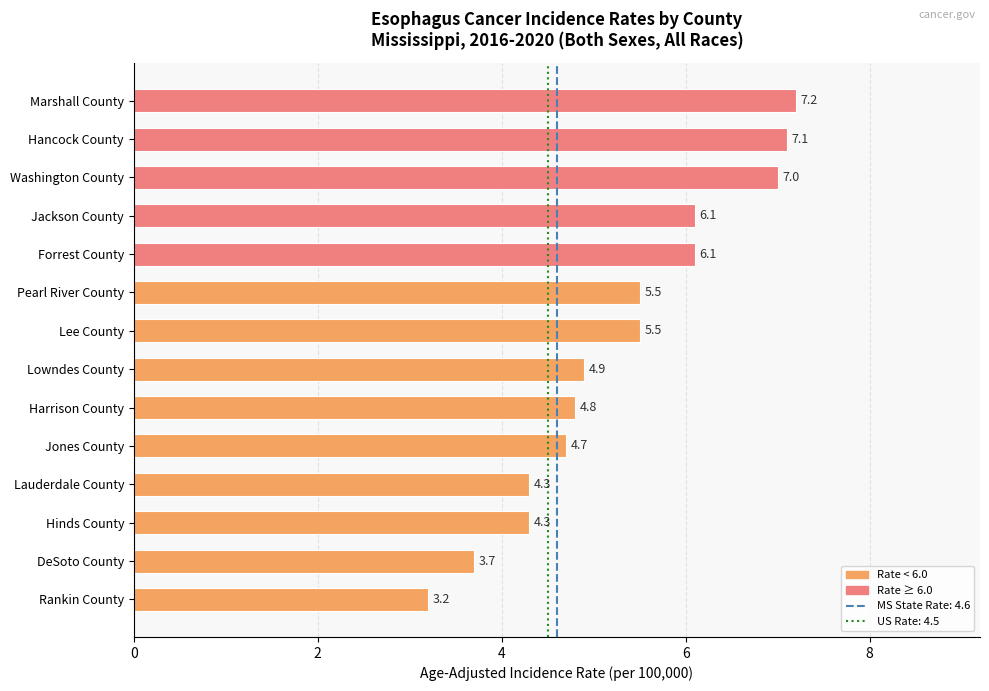

At which label is the value closest to 5?

Lowndes County